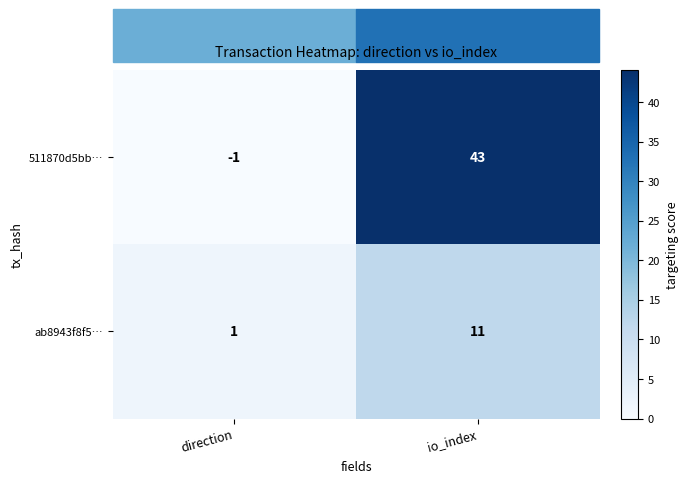

Which category has the lowest value in the ab8943f8f5… series?

direction